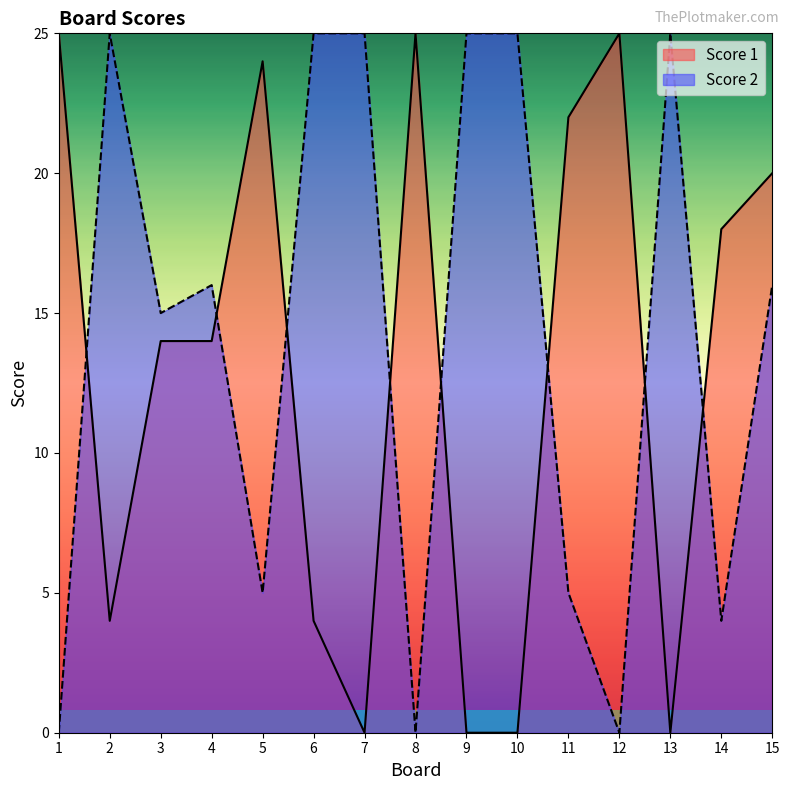

At which category is the sum across all series the highest?

15